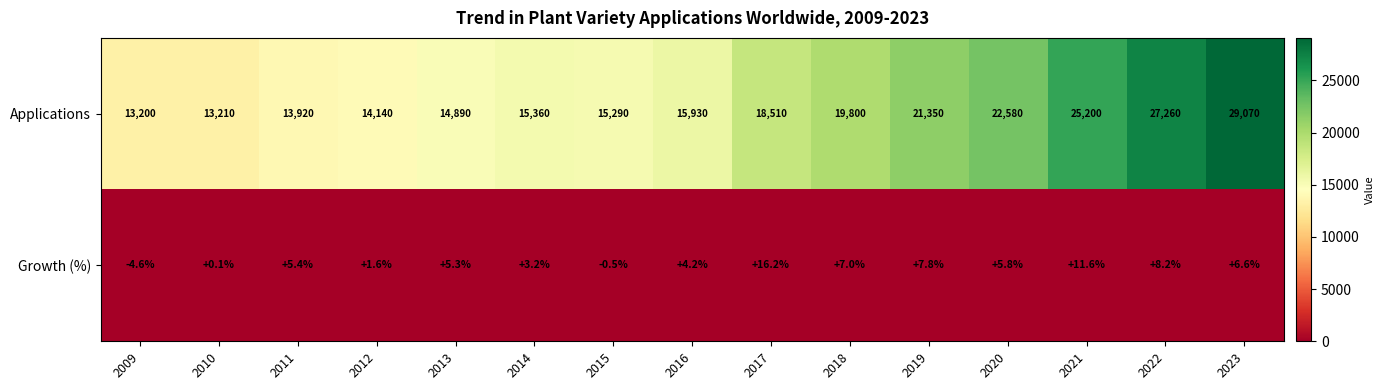

Reading left to right, what are all the values shown in this chart?

Applications: 2009=13200.0	2010=13210.0	2011=13920.0	2012=14140.0	2013=14890.0	2014=15360.0	2015=15290.0	2016=15930.0	2017=18510.0	2018=19800.0	2019=21350.0	2020=22580.0	2021=25200.0	2022=27260.0	2023=29070.0
Growth (%): 2009=-4.6	2010=0.1	2011=5.4	2012=1.6	2013=5.3	2014=3.2	2015=-0.5	2016=4.2	2017=16.2	2018=7.0	2019=7.8	2020=5.8	2021=11.6	2022=8.2	2023=6.6